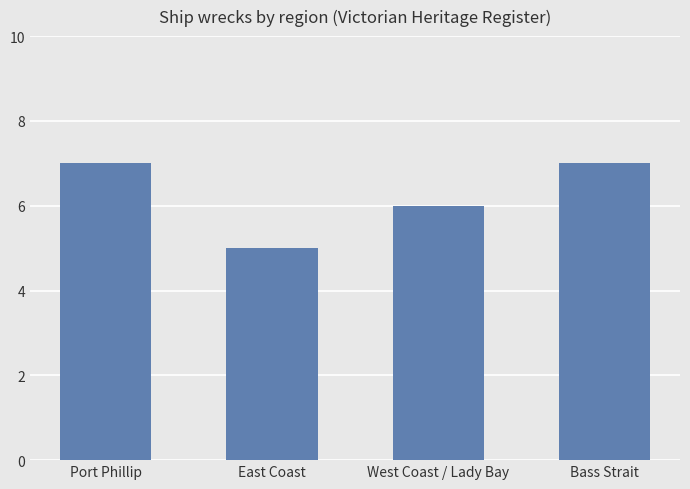

Which label corresponds to the smallest value in the chart?

East Coast